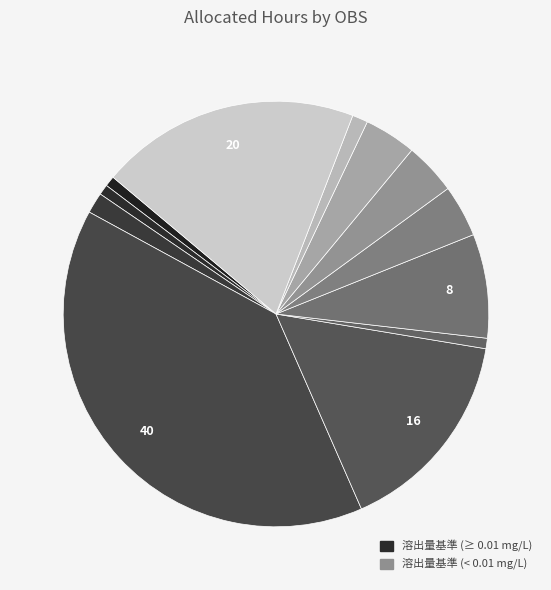

How many slices are in this pie chart?

12